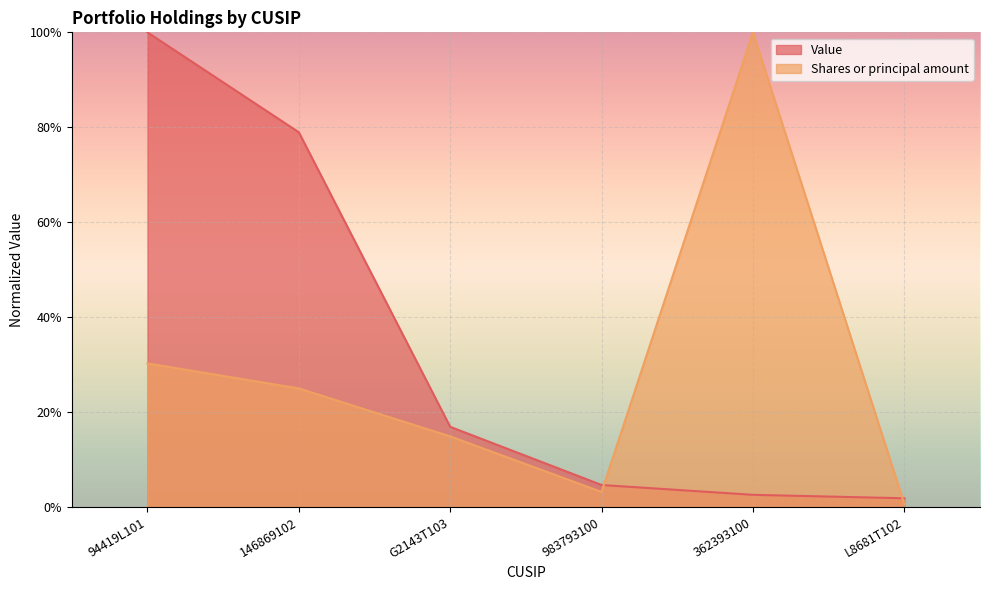

True or false: Value has more than 0 points higher than both neighbors.

False